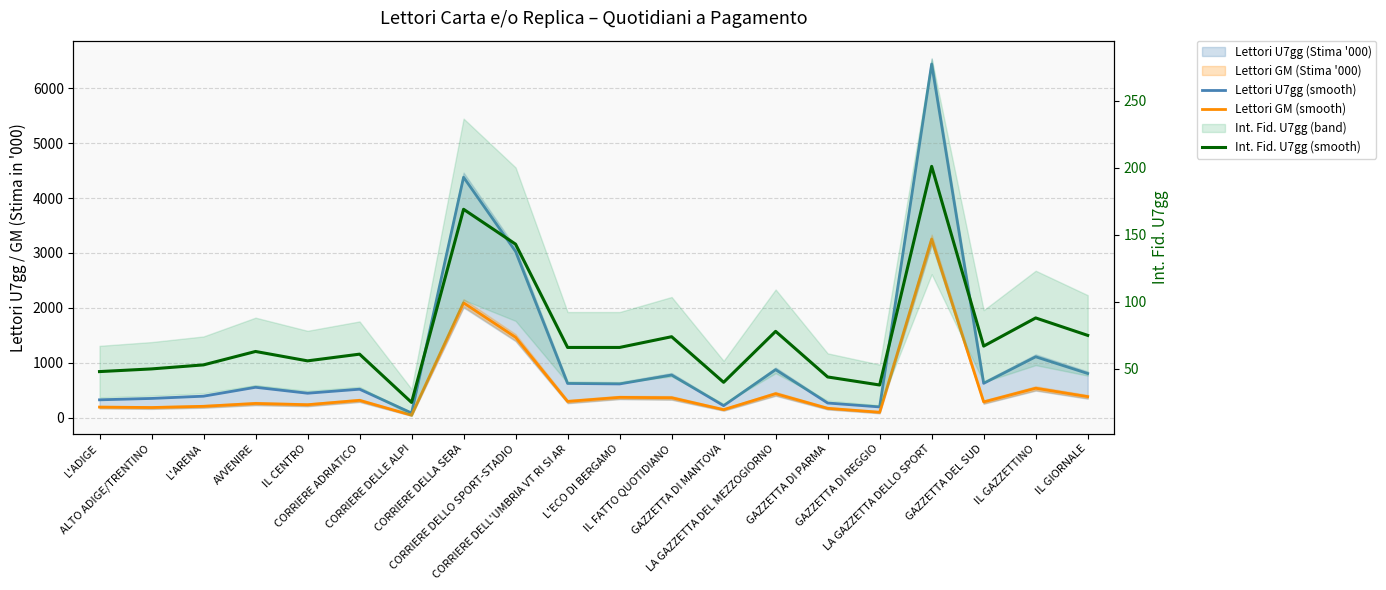

What is the approximate value of Lettori GM (smooth) at ALTO ADIGE/TRENTINO, to the nearest 10?

190